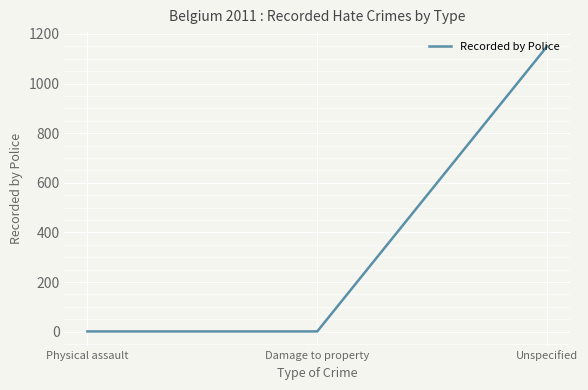

What is the maximum value shown in the chart?

1150